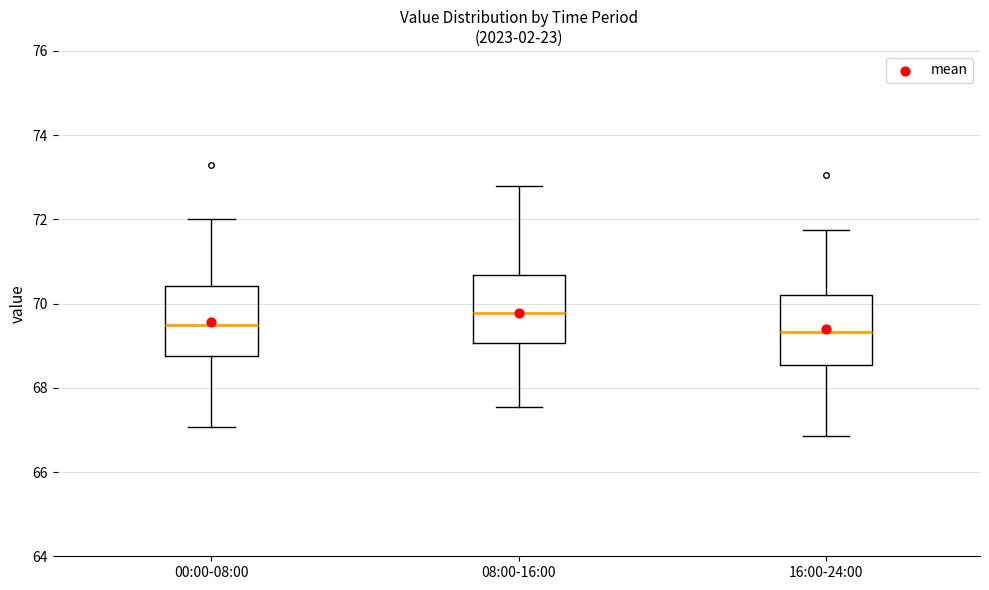

Which box's median line is the highest?

08:00-16:00